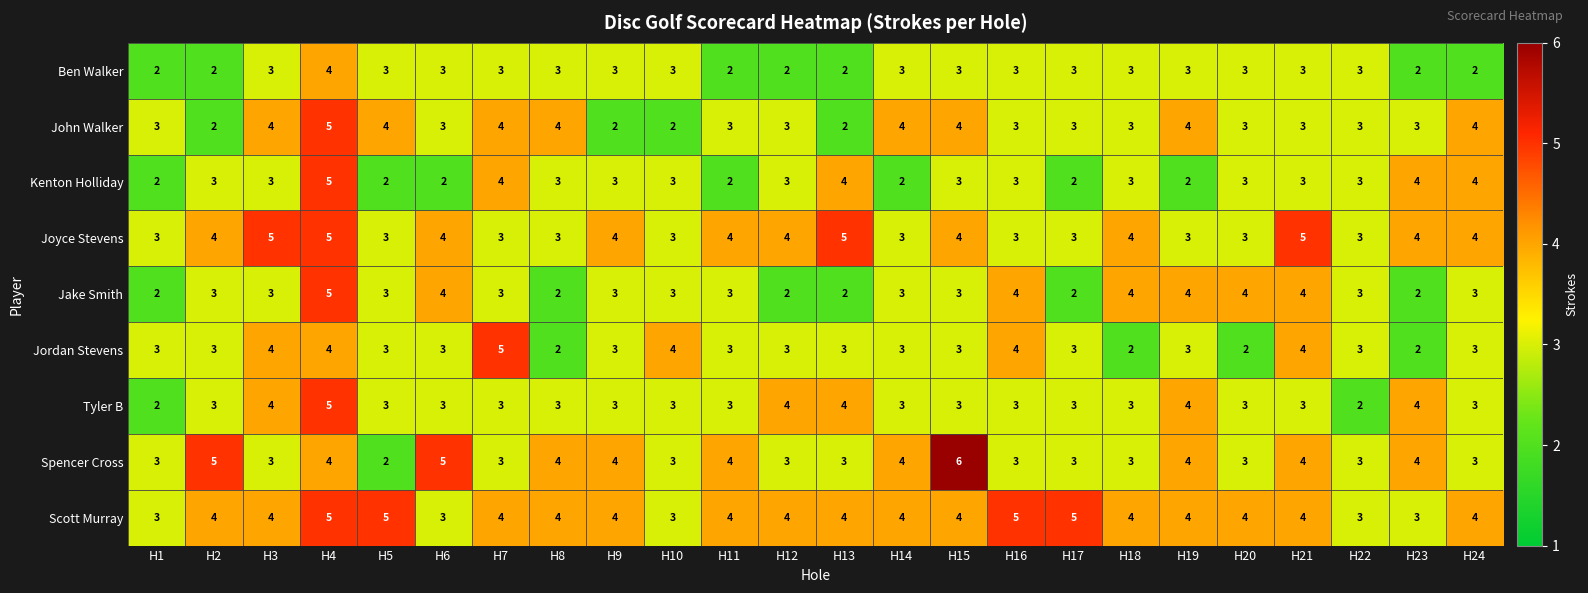

Which series changed the most between H17 and H20?

Jake Smith